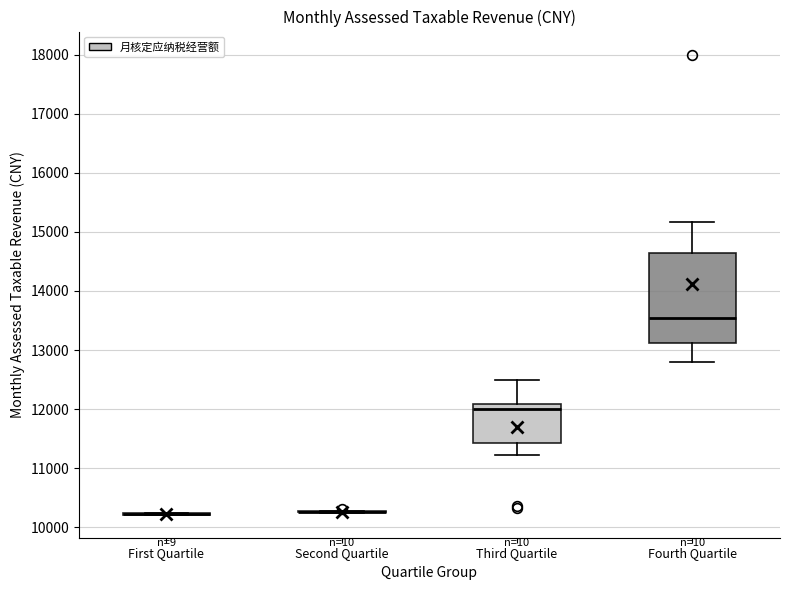

Where is the upper edge of the box for Fourth Quartile on the y-axis? The values are not printed on the chart, so give them approximately, as read against the axis.

14700